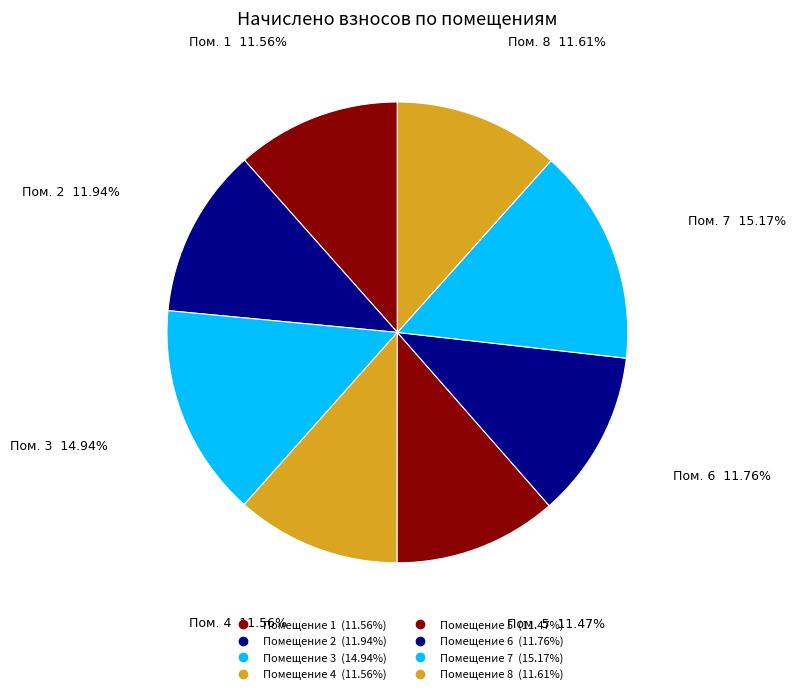

Which category has the biggest portion of the pie?

7